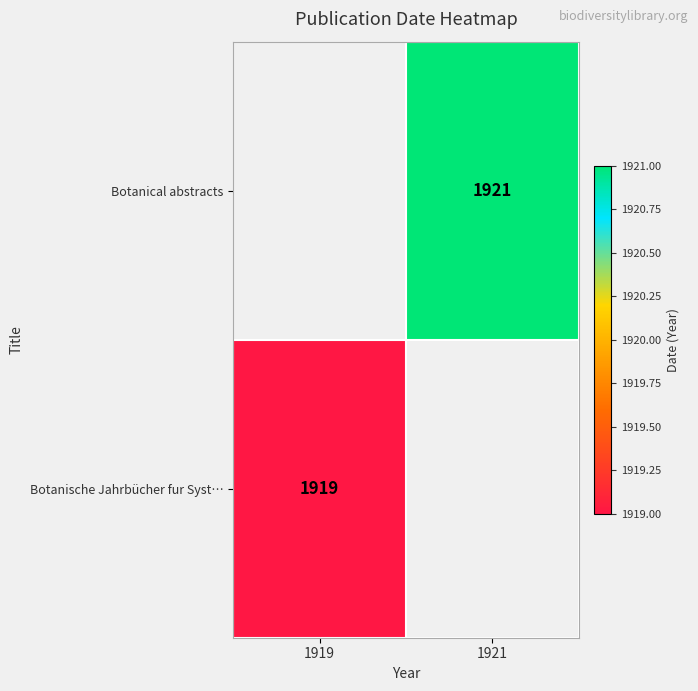

True or false: Botanische Jahrbücher fur Syst… has a value of 1267 at 1919.

False